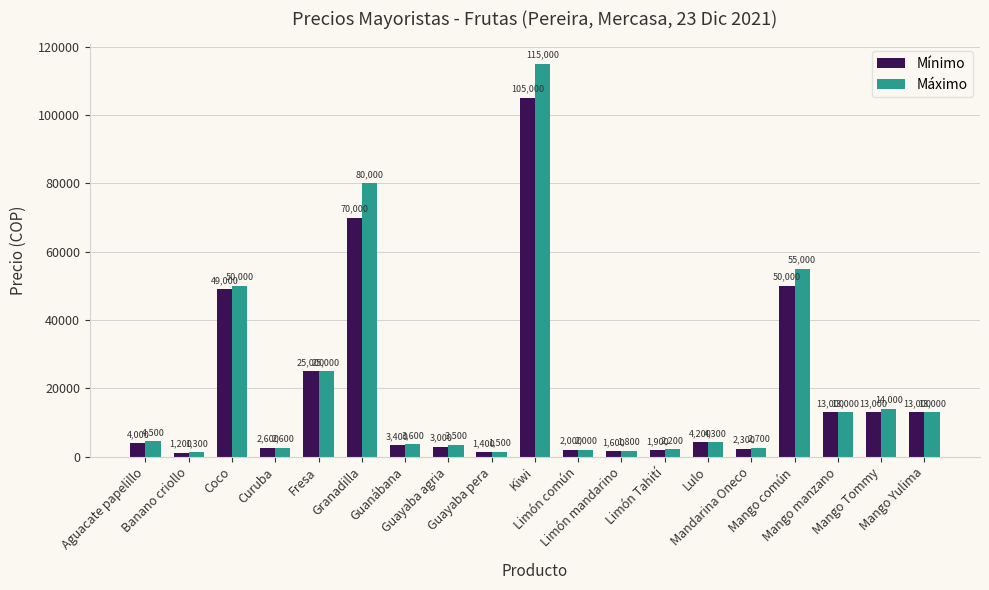

Between Guayaba agria and Mango manzano, which series saw the biggest shift?

Mínimo